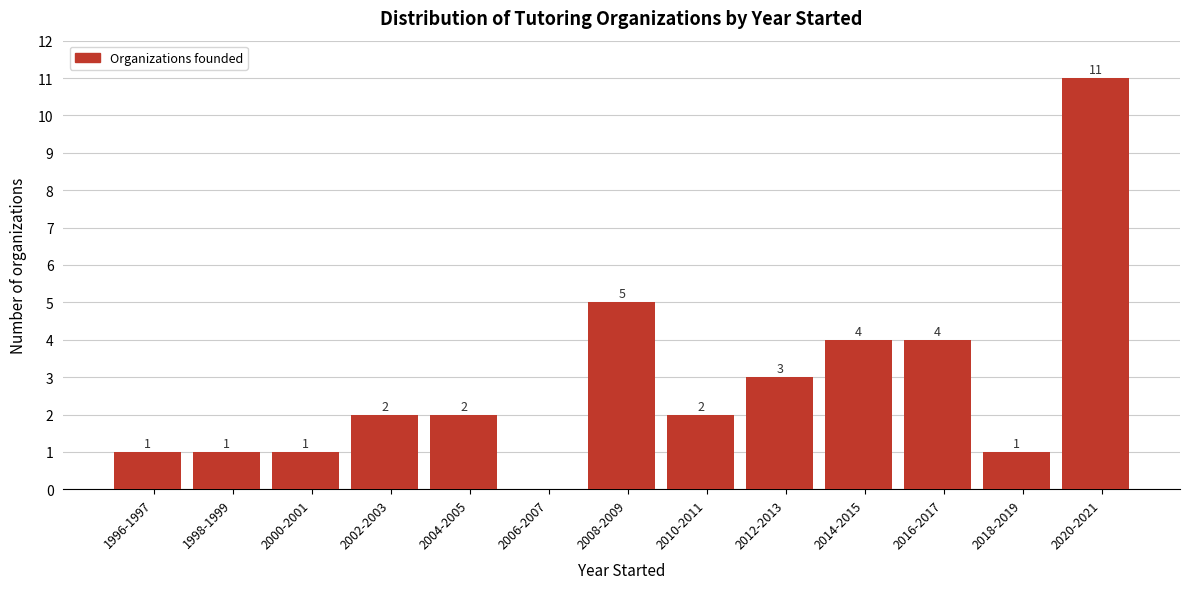

Reading left to right, list all the values displayed in this chart.

1996-1997=1	1998-1999=1	2000-2001=1	2002-2003=2	2004-2005=2	2006-2007=0	2008-2009=5	2010-2011=2	2012-2013=3	2014-2015=4	2016-2017=4	2018-2019=1	2020-2021=11